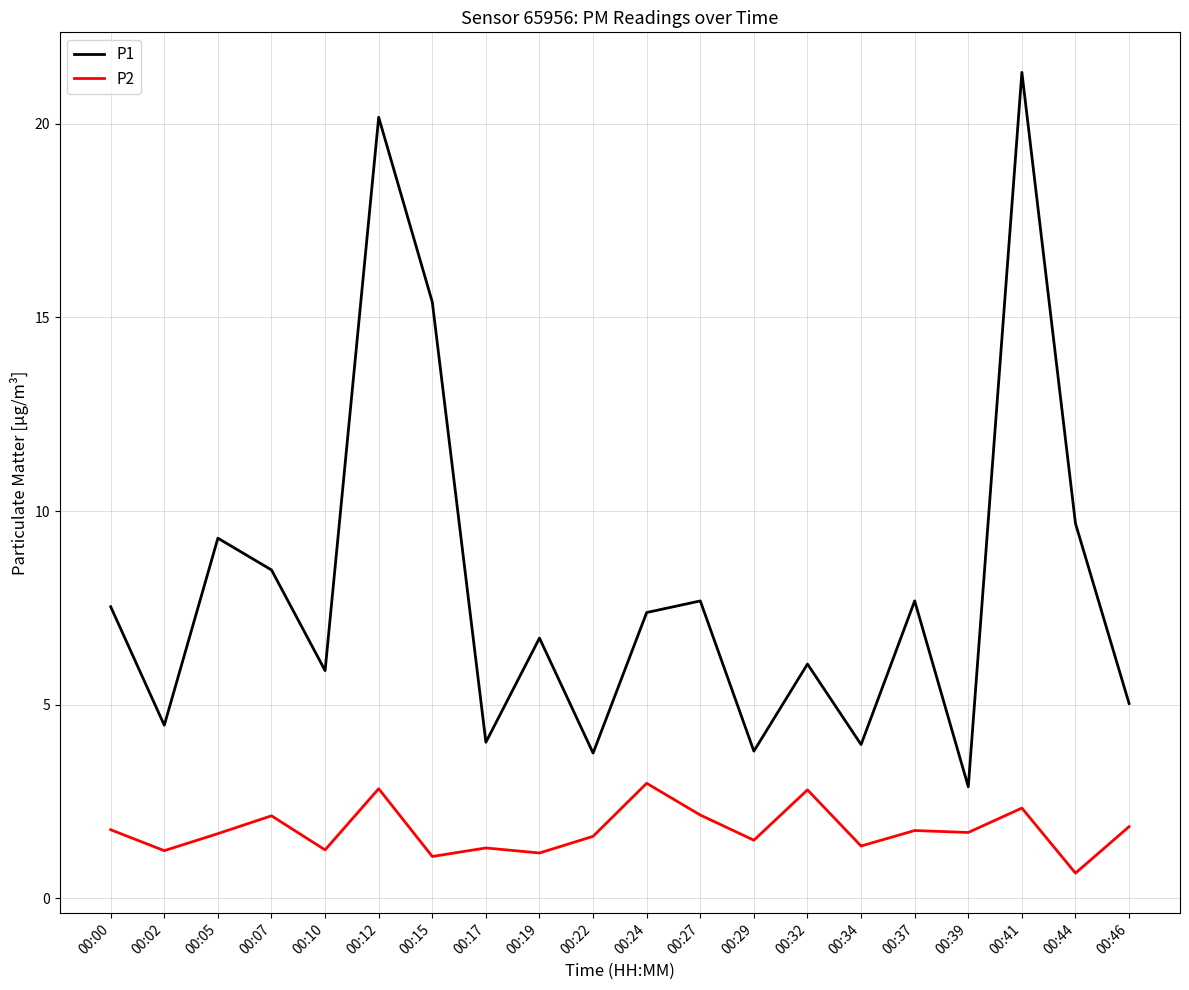

True or false: P1 and P2 intersect in this chart.

False